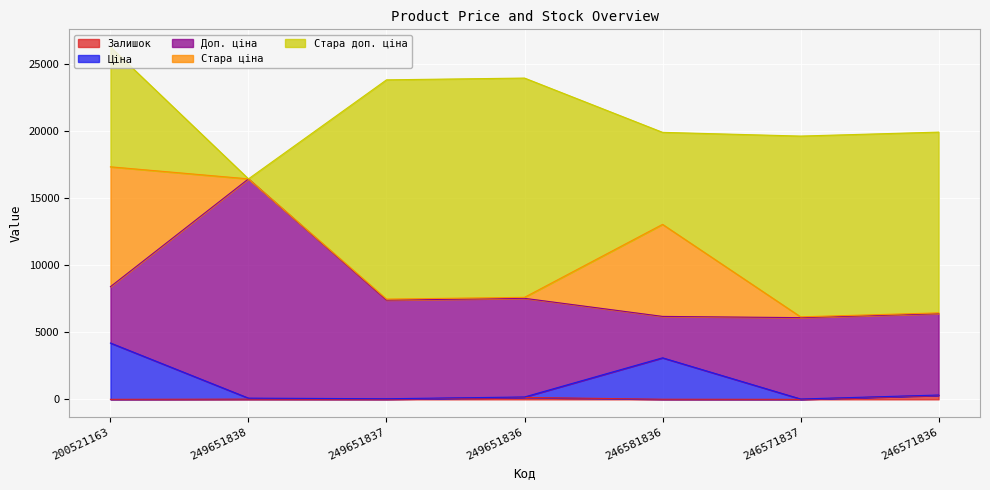

Where is the first local minimum for Доп. ціна?

246581836